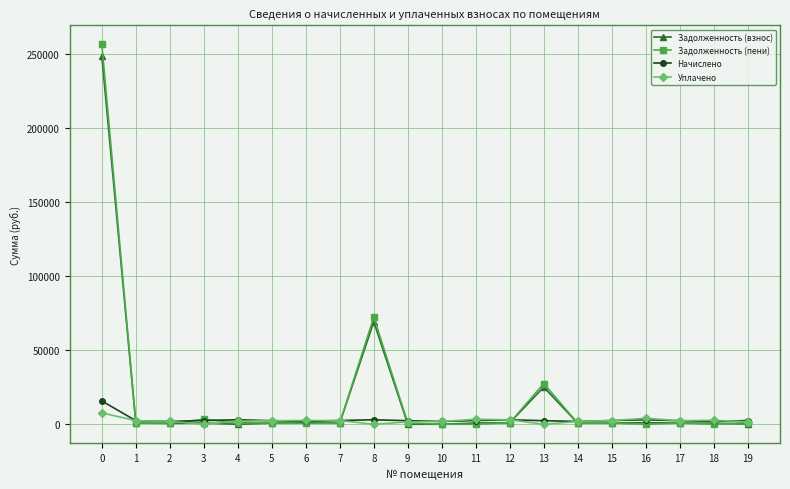

What is the maximum value shown in the chart?

256208.1